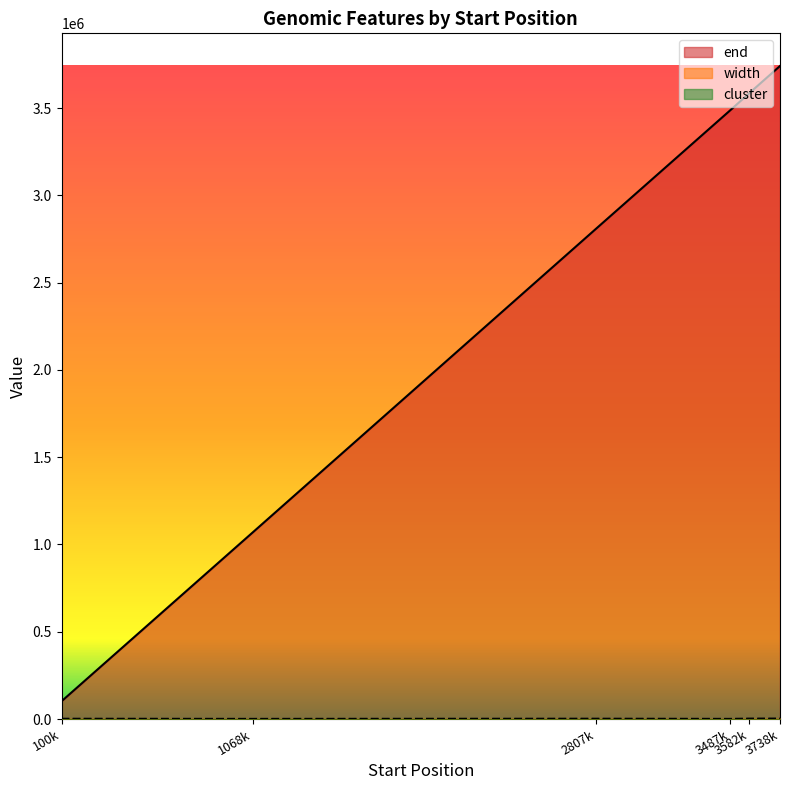

What is the value of the width point at the 3rd from the left?

1708